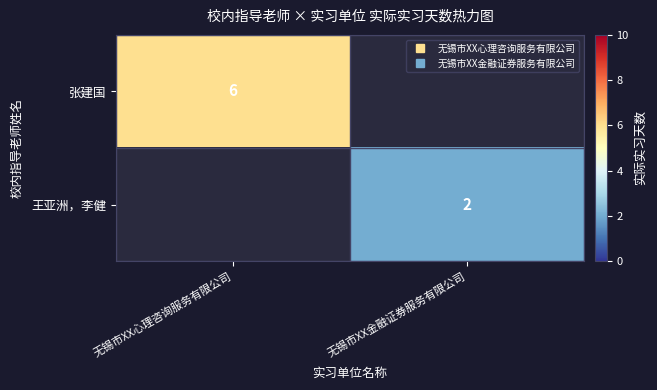

What is the maximum value for 张建国?

6.0